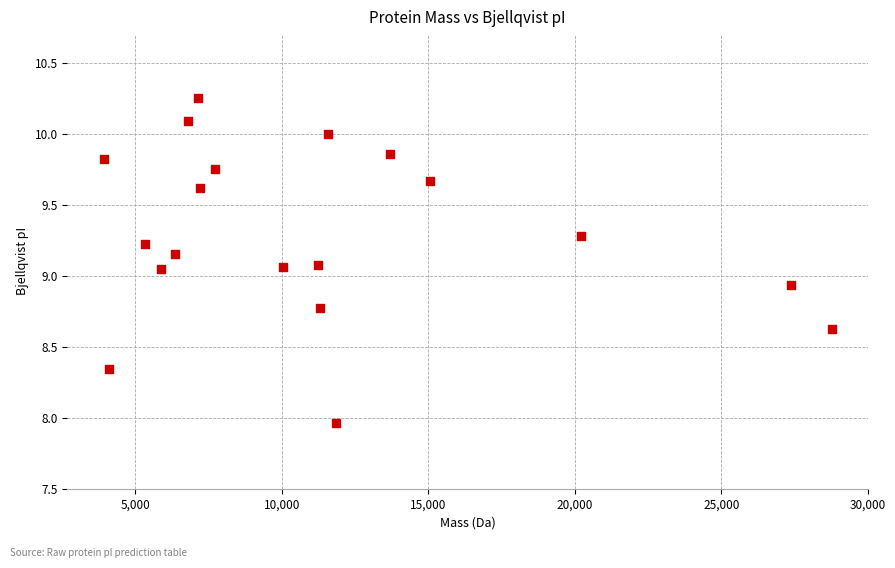

What is the range of X values (max minus min)?

24838.5